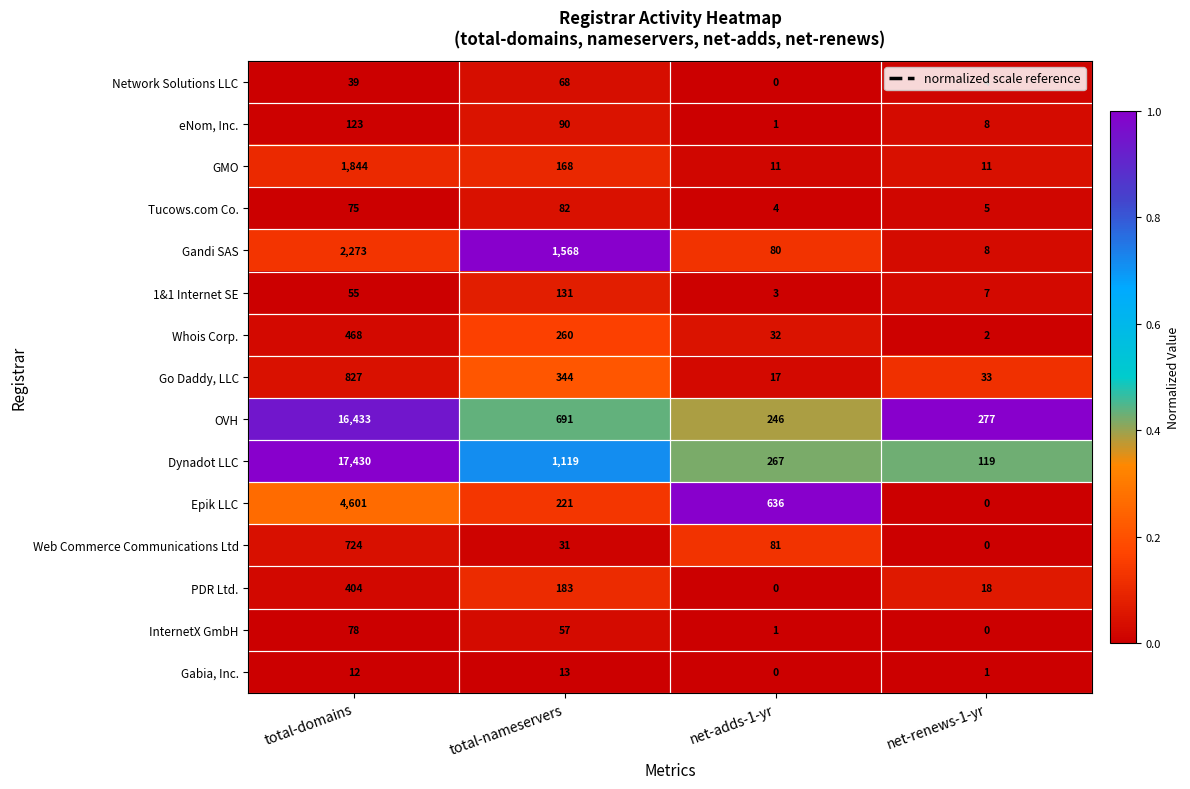

Between total-domains and total-nameservers, which series saw the biggest shift?

Dynadot LLC